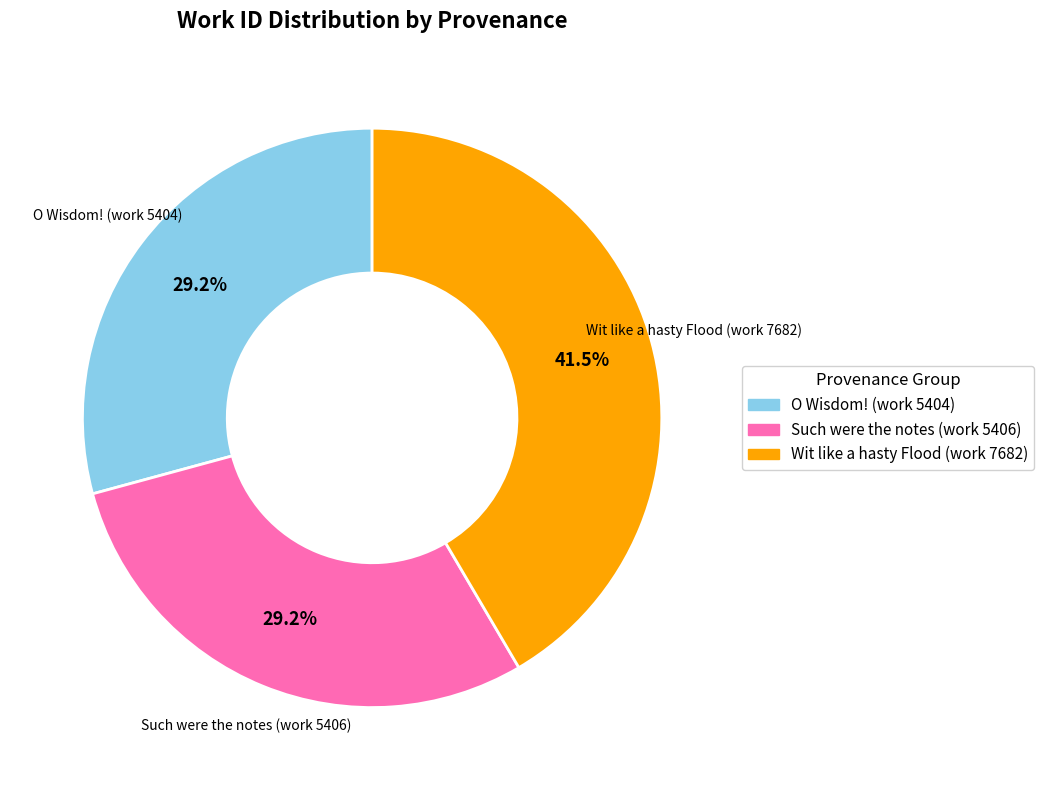

True or false: Wit like a hasty Flood (work 7682) accounts for 48% of the total.

False